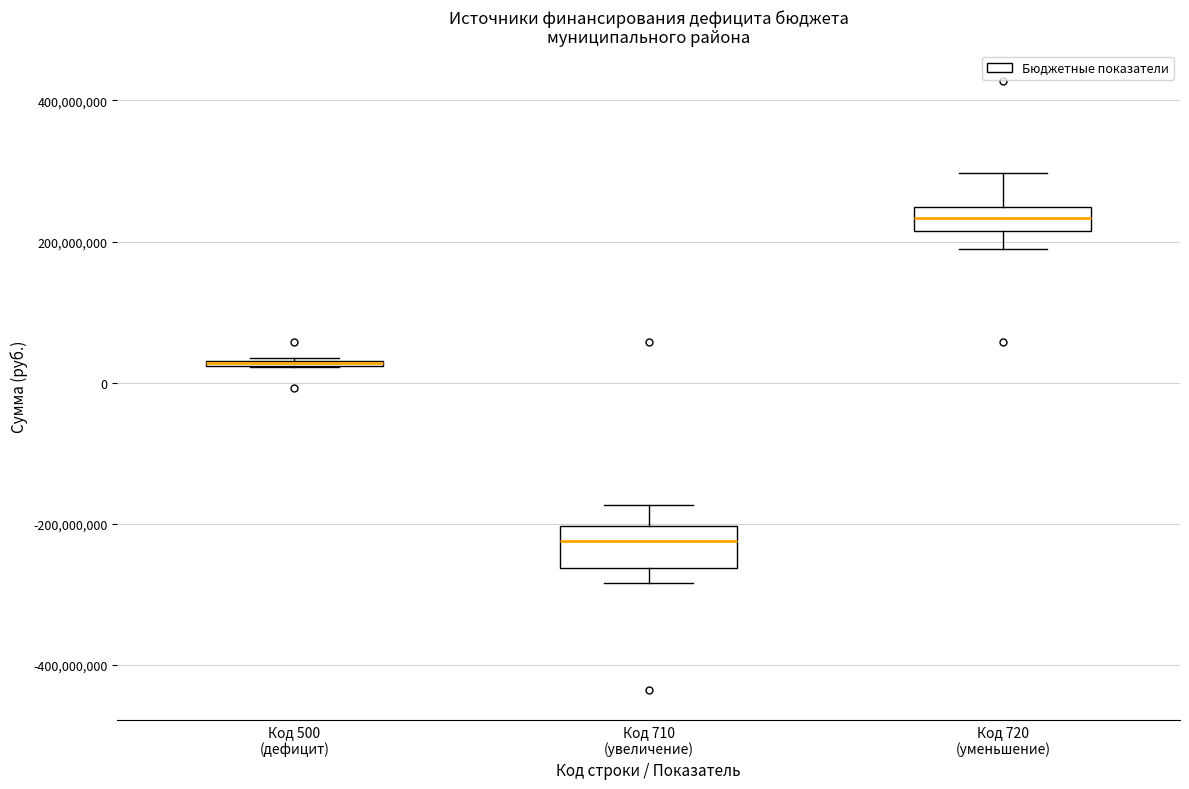

Where does the upper whisker of the box for Код 710 (увеличение) end on the y-axis? The values are not printed on the chart, so give them approximately, as read against the axis.

-180000000